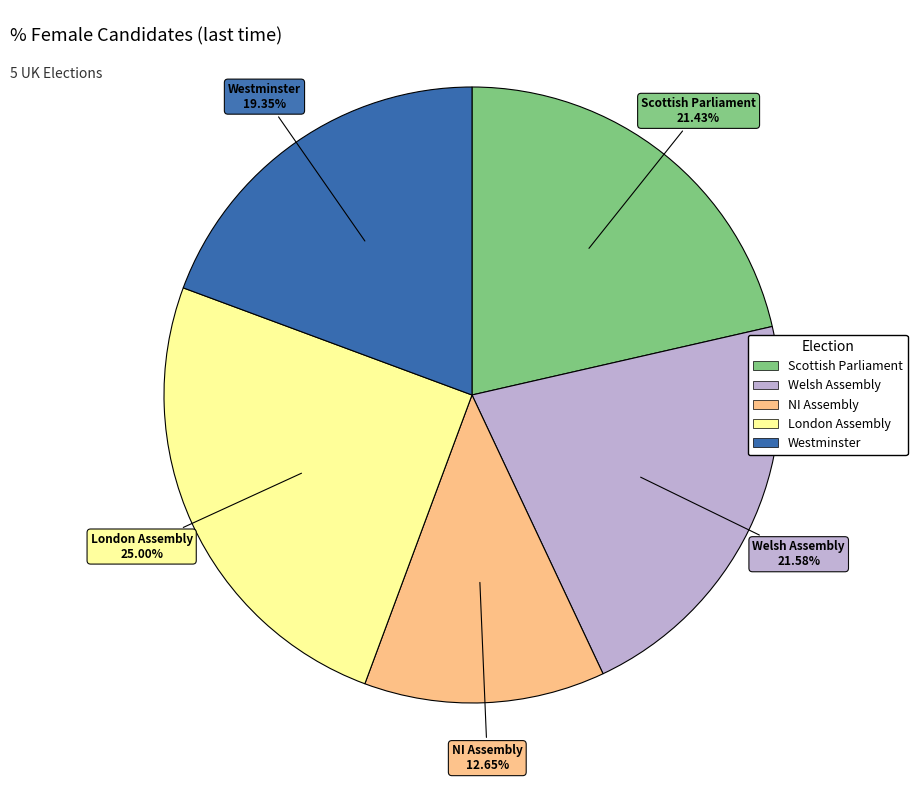

What portion of the pie excludes Westminster?

80.7%